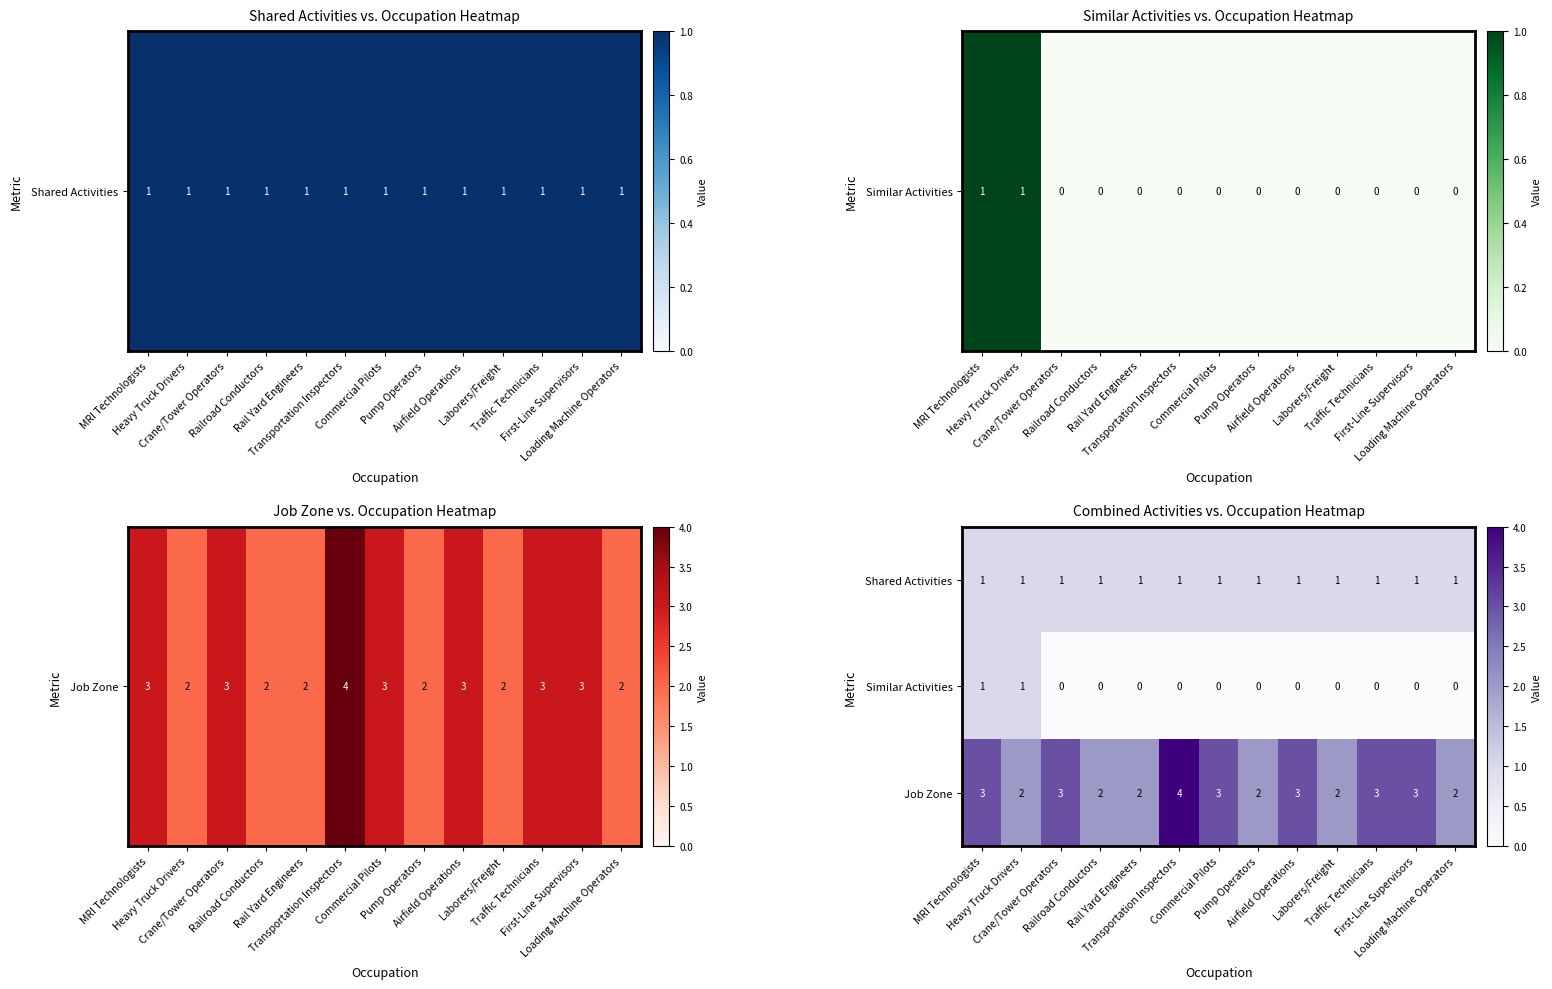

Which series has the widest spread of values?

Job Zone